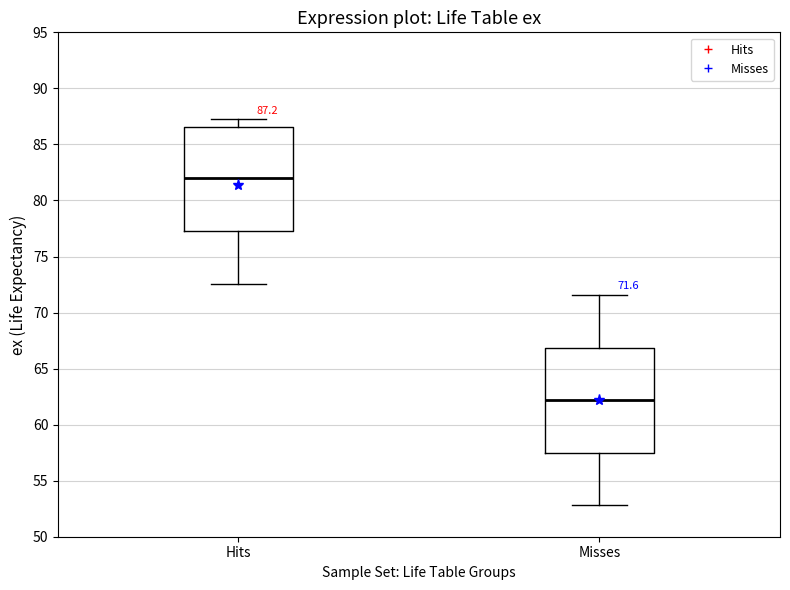

Which box's median line is the lowest?

Misses